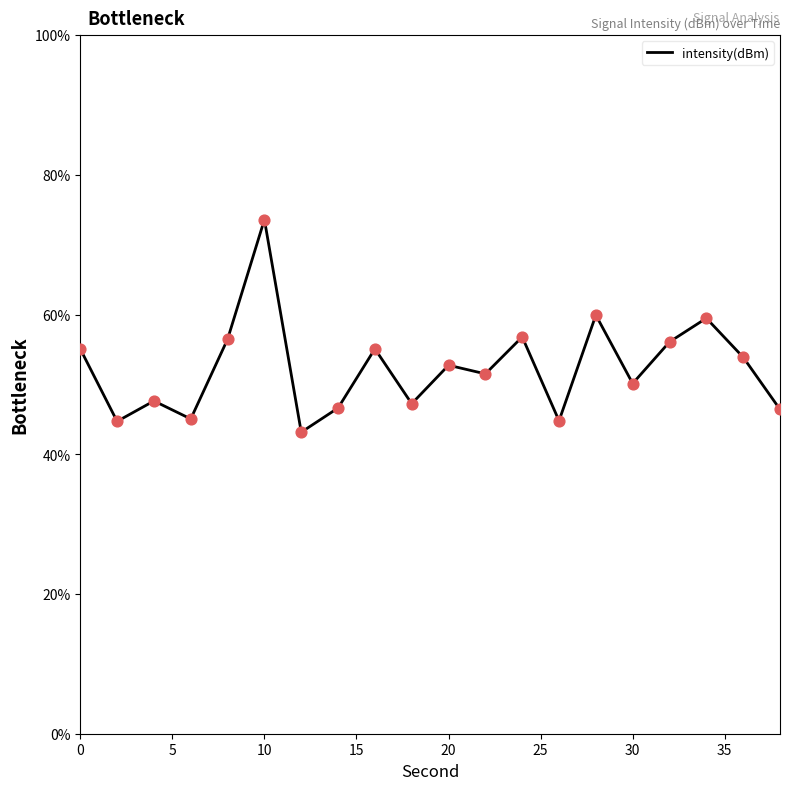

What is the maximum value shown in the chart?

73.6